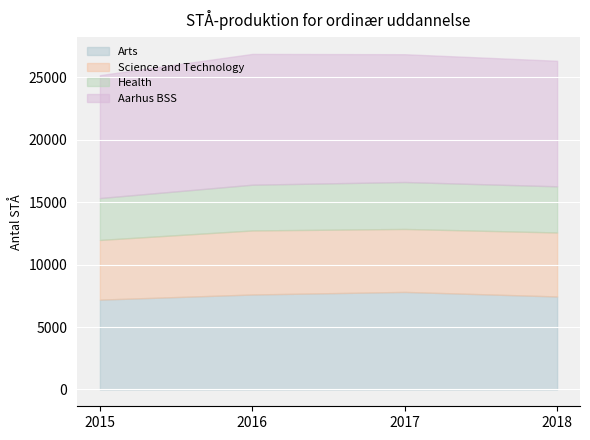

Reading right to left, transcribe all the data shown in this chart.

Arts: 7448.0	7812.0	7605.6	7195.0
Science and Technology: 5122.0	5040.0	5127.2	4778.0
Health: 3697.0	3758.0	3662.9	3355.0
Aarhus BSS: 10050.0	10232.0	10471.0	9838.0